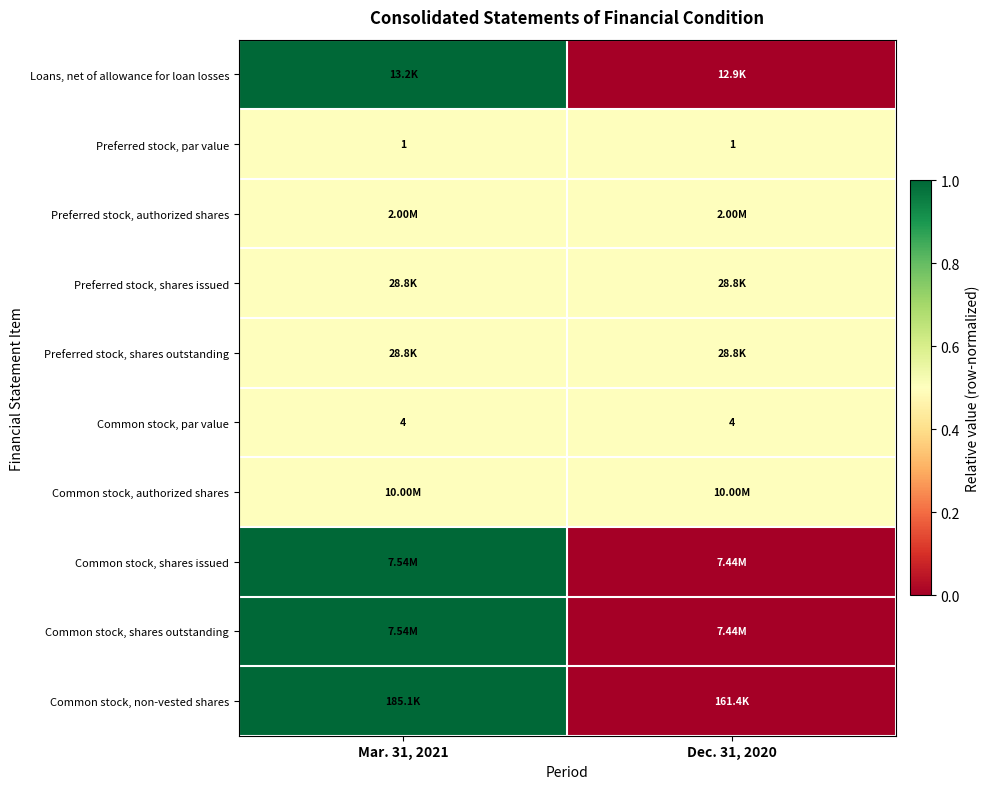

Where is row_1 nearest to the value 0?

Mar. 31, 2021